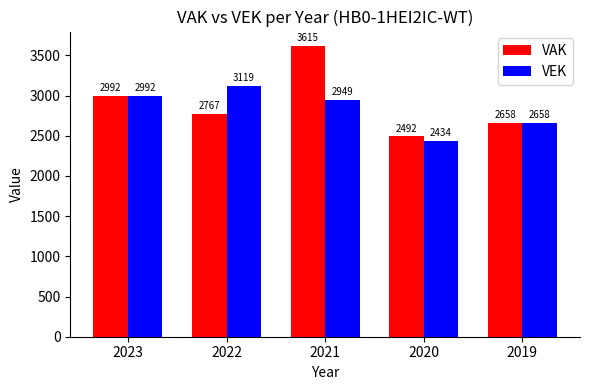

How many bars are there in total?

10